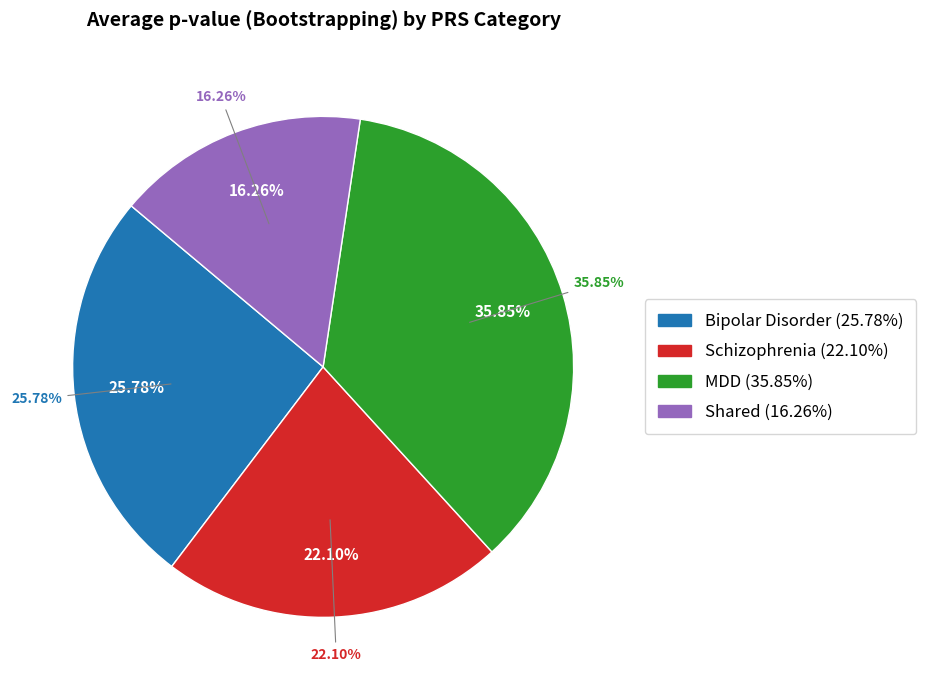

Do Schizophrenia and MDD together represent more than half of the pie?

Yes